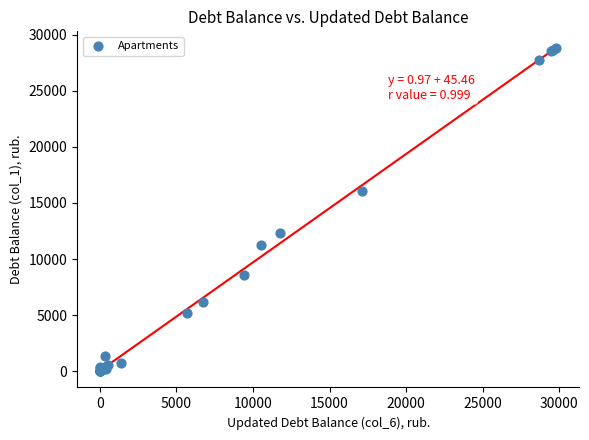

What Y value in the scatter plot is closest to 14403?

16092.2